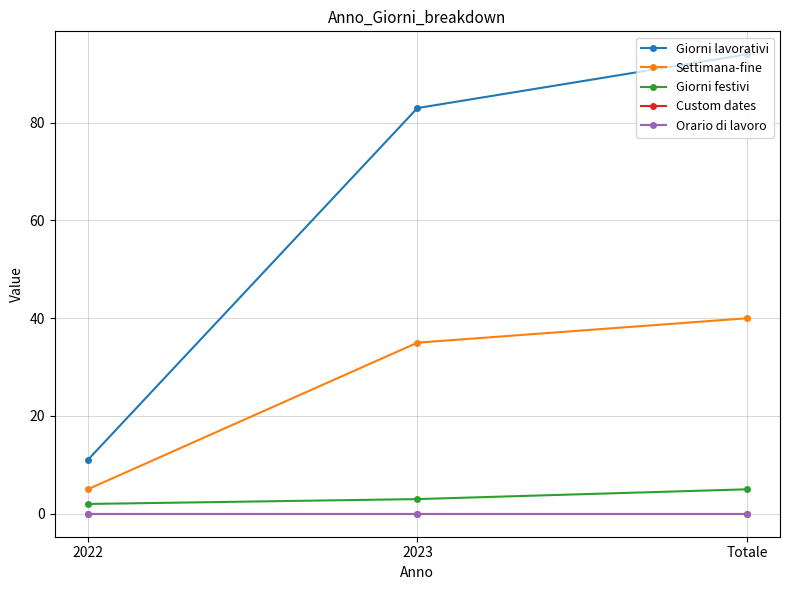

Is this an area chart (filled region under the line)?

No